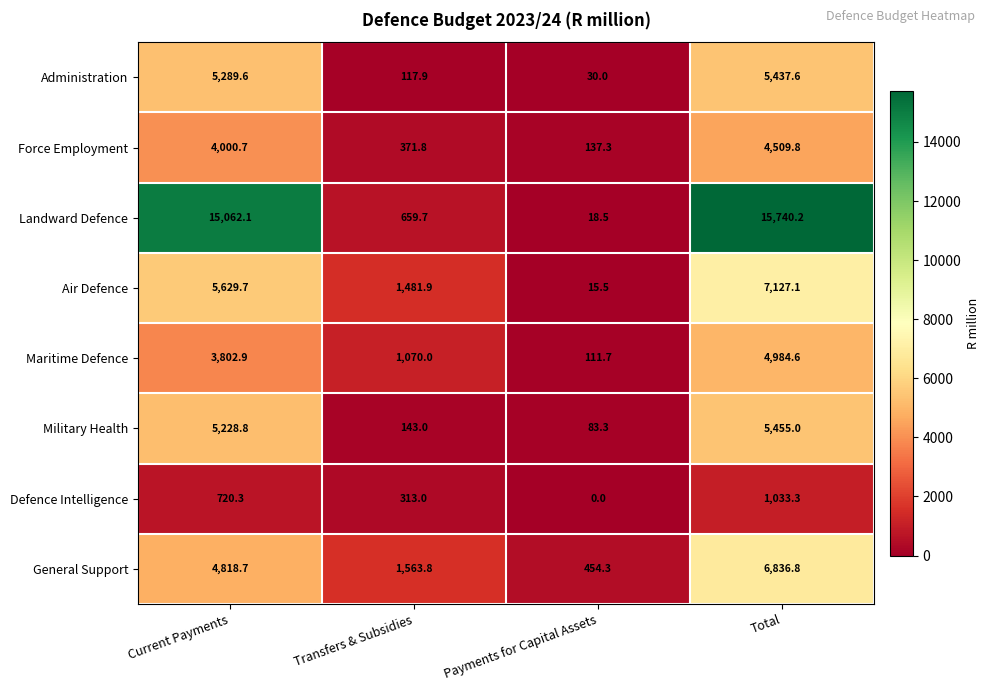

Which category has the lowest value in the Landward Defence series?

Payments for Capital Assets